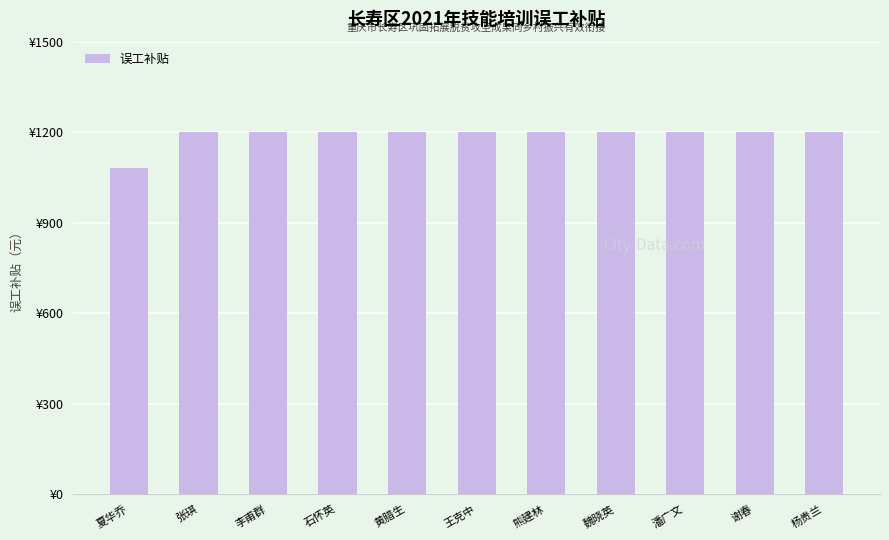

At which label is the value closest to 1140?

夏华乔